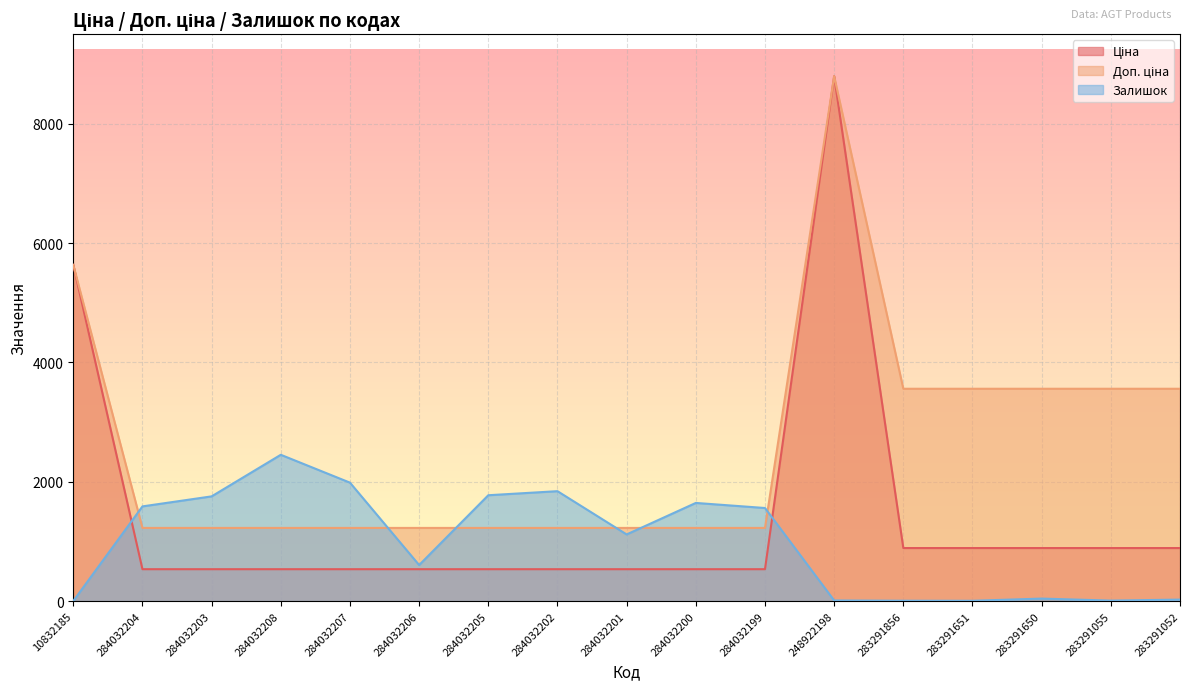

At which category is the sum across all series the highest?

248922198